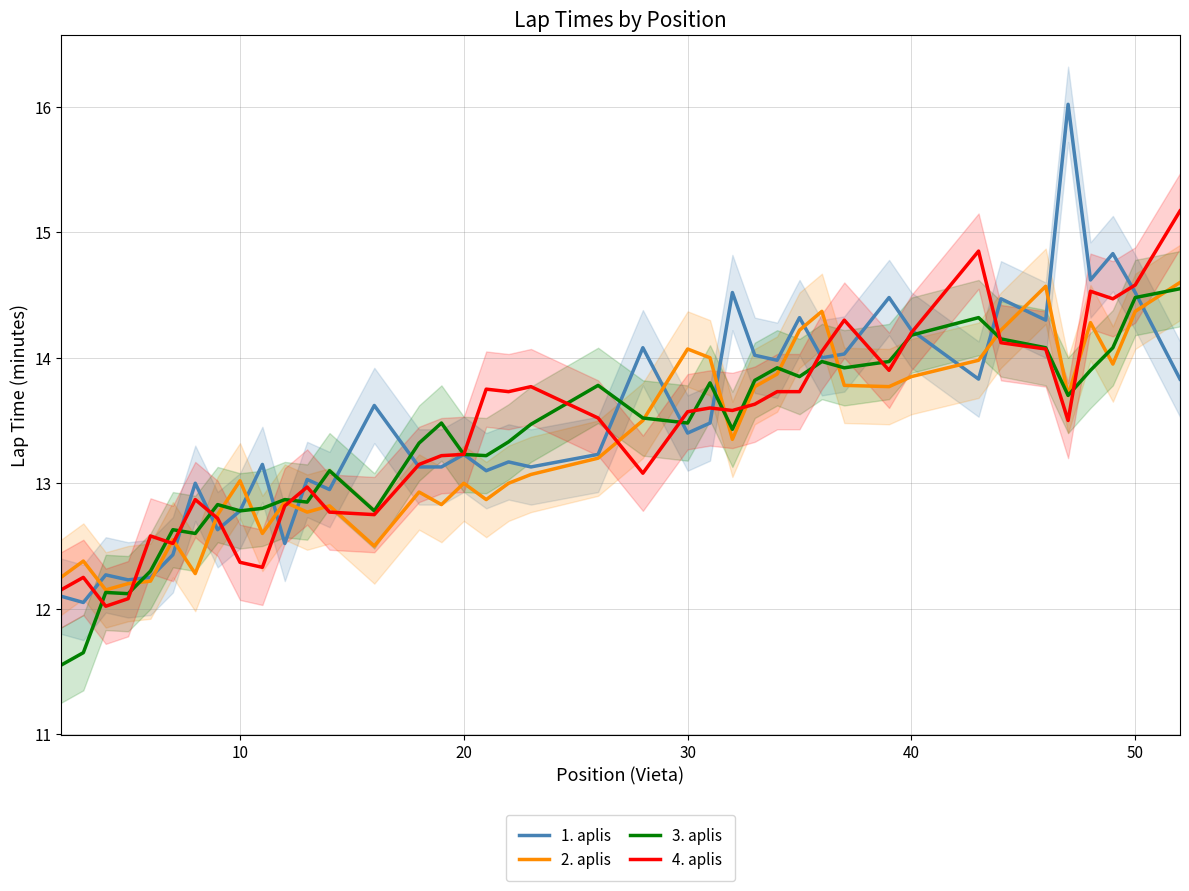

True or false: 3. aplis has a value of 13.5 at 30.

True